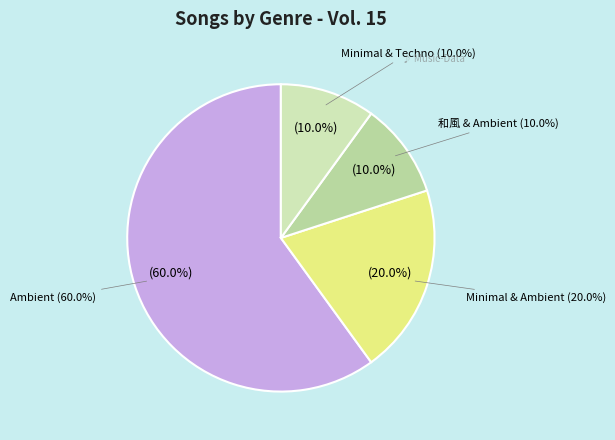

To the nearest percent, what is the combined percentage of Minimal & Ambient and Minimal & Techno?

30%